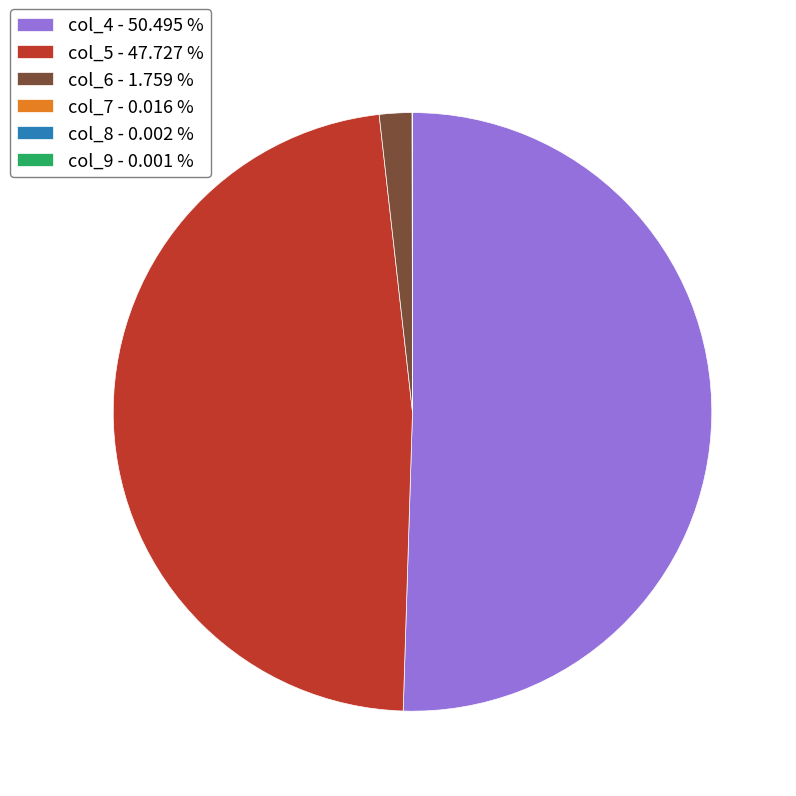

Is there any slice that represents more than half of the pie?

Yes